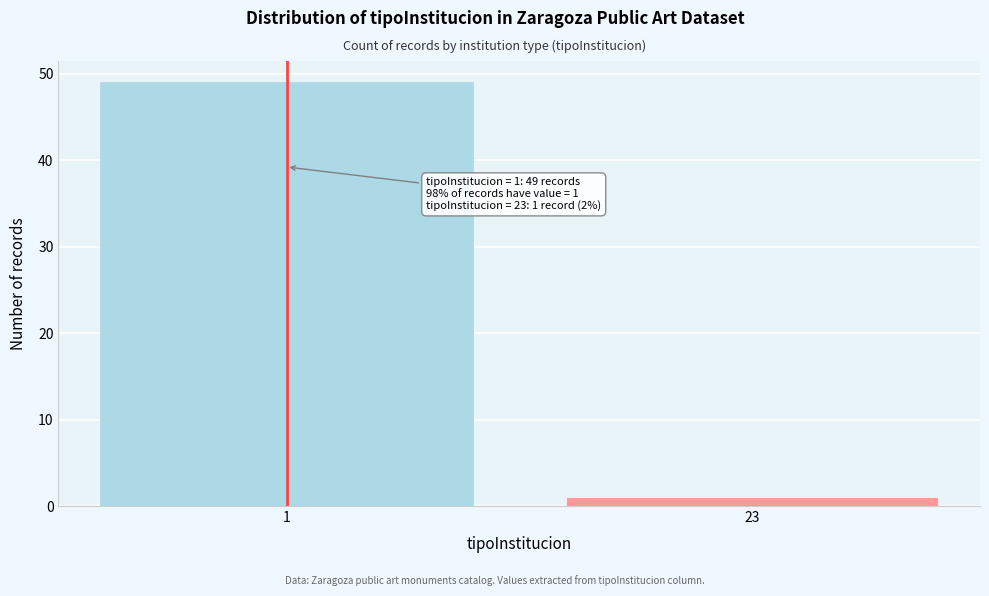

Reading left to right, transcribe all the data shown in this chart.

49	1